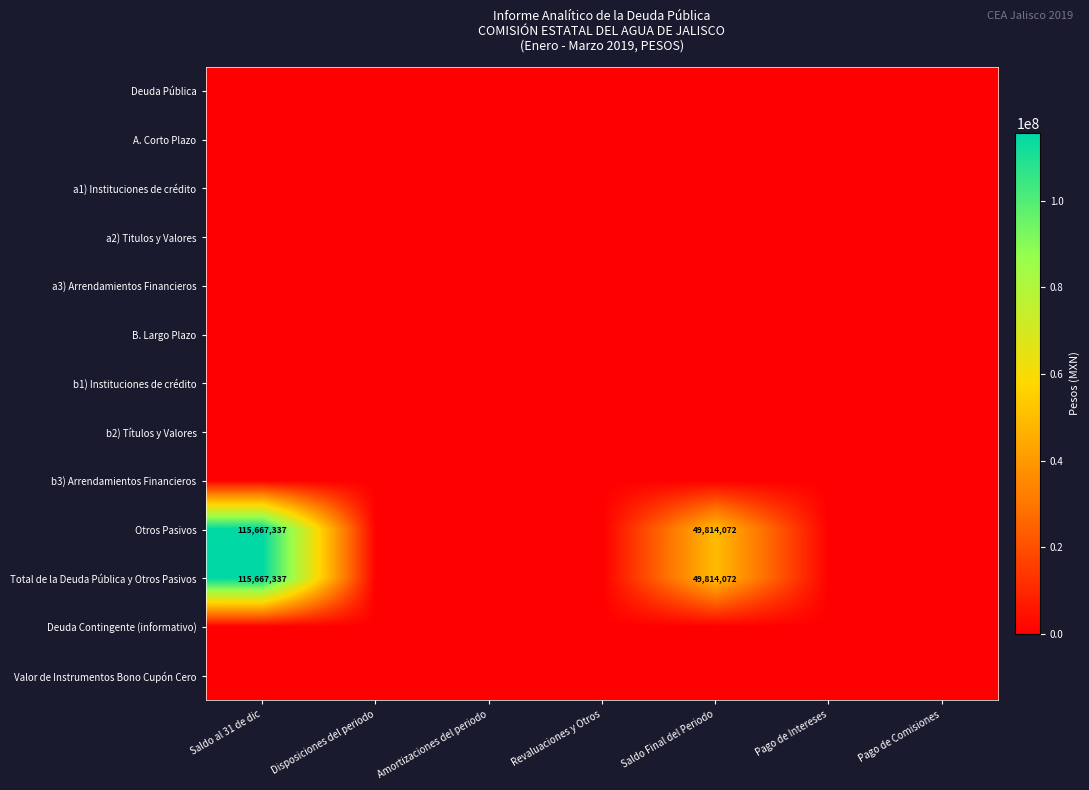

Rank the series by their maximum value, from lowest to highest.

Deuda Pública, A. Corto Plazo, a1) Instituciones de crédito, a2) Titulos y Valores, a3) Arrendamientos Financieros, B. Largo Plazo, b1) Instituciones de crédito, b2) Títulos y Valores, b3) Arrendamientos Financieros, Deuda Contingente (informativo), Valor de Instrumentos Bono Cupón Cero, Otros Pasivos, Total de la Deuda Pública y Otros Pasivos